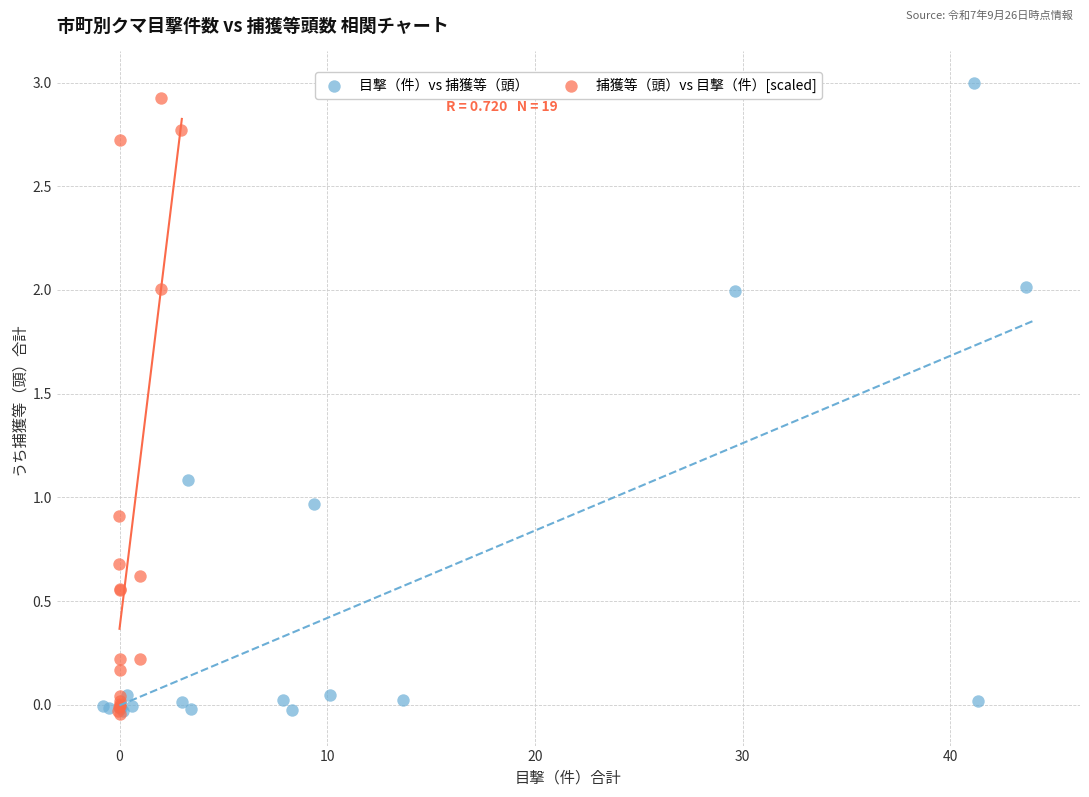

What are all the series names shown in the legend?

目撃（件）vs 捕獲等（頭）, 捕獲等（頭）vs 目撃（件）[scaled]